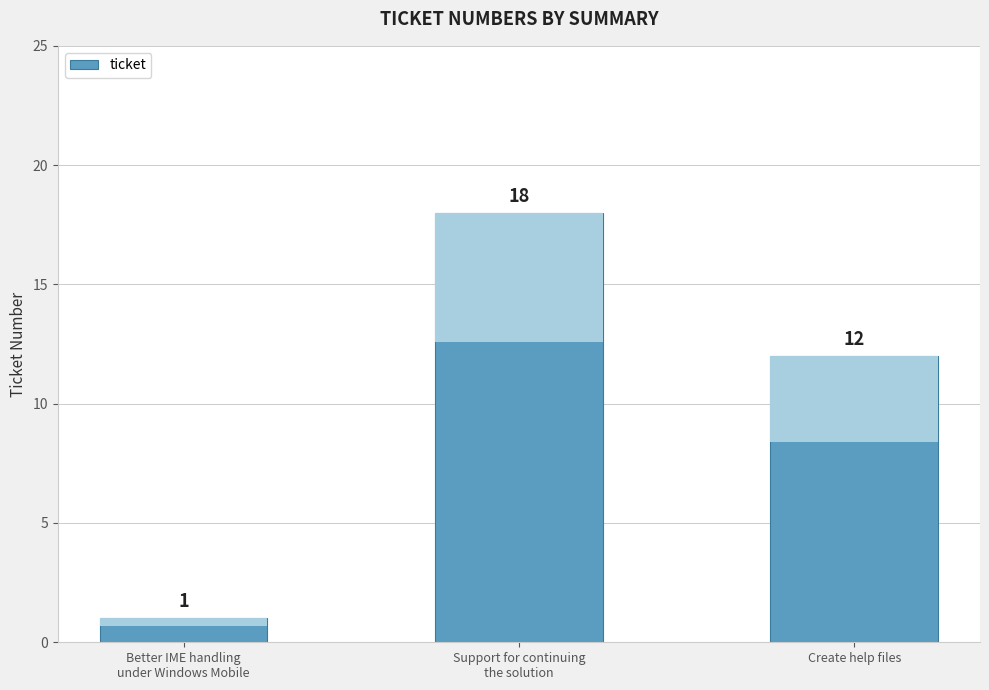

Reading left to right, list all the values displayed in this chart.

Better IME handling
under Windows Mobile=1	Support for continuing
the solution=18	Create help files=12